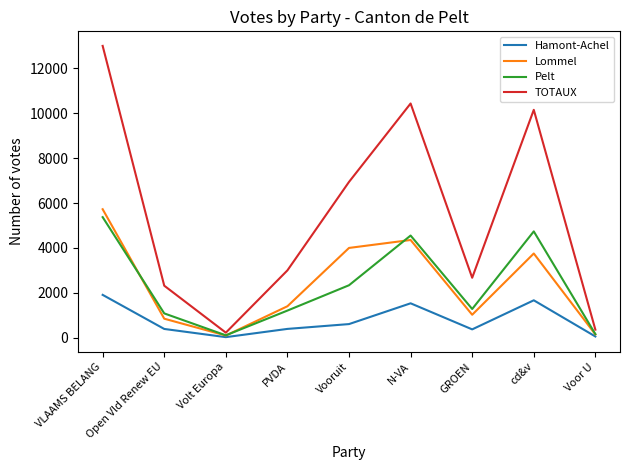

Rank the series at N-VA from highest to lowest value.

TOTAUX, Pelt, Lommel, Hamont-Achel